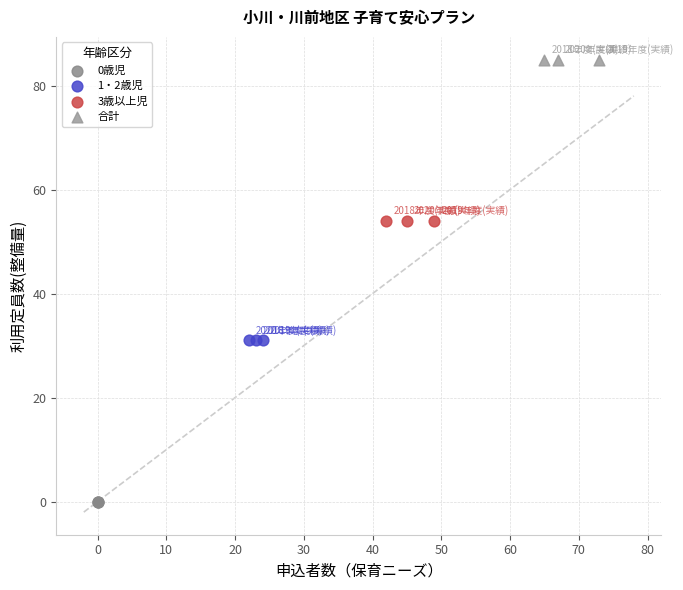

What are all the series names shown in the legend?

0歳児, 1・2歳児, 3歳以上児, 合計